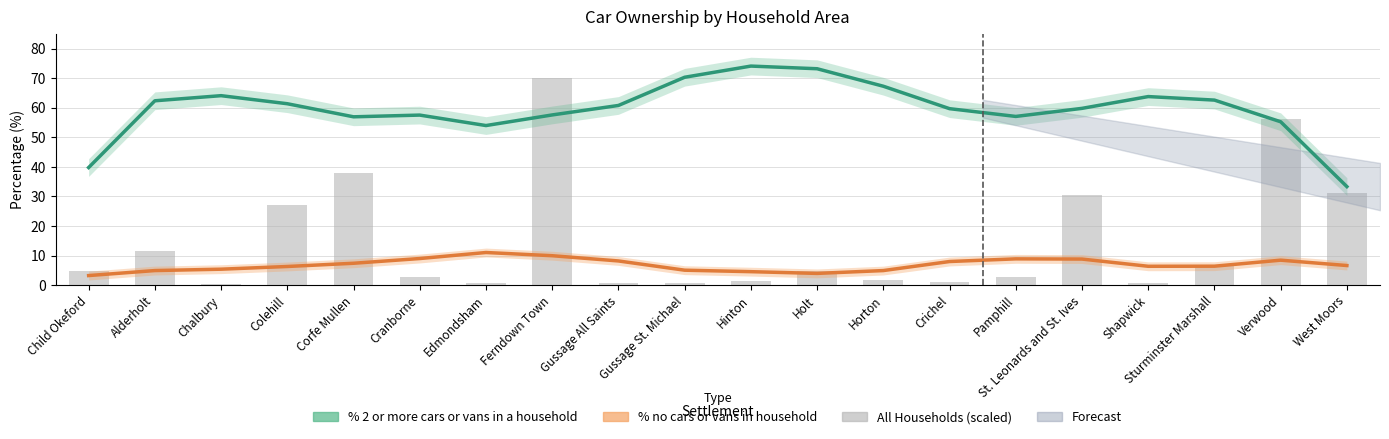

Reading right to left, list all the values displayed in this chart.

% 2 or more cars or vans in a household: West Moors=33.3	Verwood=55.3	Sturminster Marshall=62.6	Shapwick=63.8	St. Leonards and St. Ives=59.8	Pamphill=57.1	Crichel=59.7	Horton=67.3	Holt=73.2	Hinton=74.1	Gussage St. Michael=70.4	Gussage All Saints=60.8	Ferndown Town=57.6	Edmondsham=54.0	Cranborne=57.5	Corfe Mullen=57.0	Colehill=61.4	Chalbury=64.1	Alderholt=62.4	Child Okeford=39.8
% no cars or vans in household: West Moors=6.6	Verwood=8.4	Sturminster Marshall=6.4	Shapwick=6.4	St. Leonards and St. Ives=8.8	Pamphill=8.9	Crichel=8.0	Horton=4.9	Holt=4.0	Hinton=4.5	Gussage St. Michael=5.0	Gussage All Saints=8.2	Ferndown Town=9.9	Edmondsham=11.0	Cranborne=9.0	Corfe Mullen=7.4	Colehill=6.3	Chalbury=5.4	Alderholt=4.9	Child Okeford=3.2
All Households (scaled): West Moors=31.1	Verwood=56.2	Sturminster Marshall=6.8	Shapwick=0.7	St. Leonards and St. Ives=30.6	Pamphill=2.6	Crichel=1.0	Horton=1.8	Holt=4.6	Hinton=1.5	Gussage St. Michael=0.8	Gussage All Saints=0.9	Ferndown Town=70.0	Edmondsham=0.7	Cranborne=2.6	Corfe Mullen=37.8	Colehill=27.0	Chalbury=0.5	Alderholt=11.6	Child Okeford=4.8